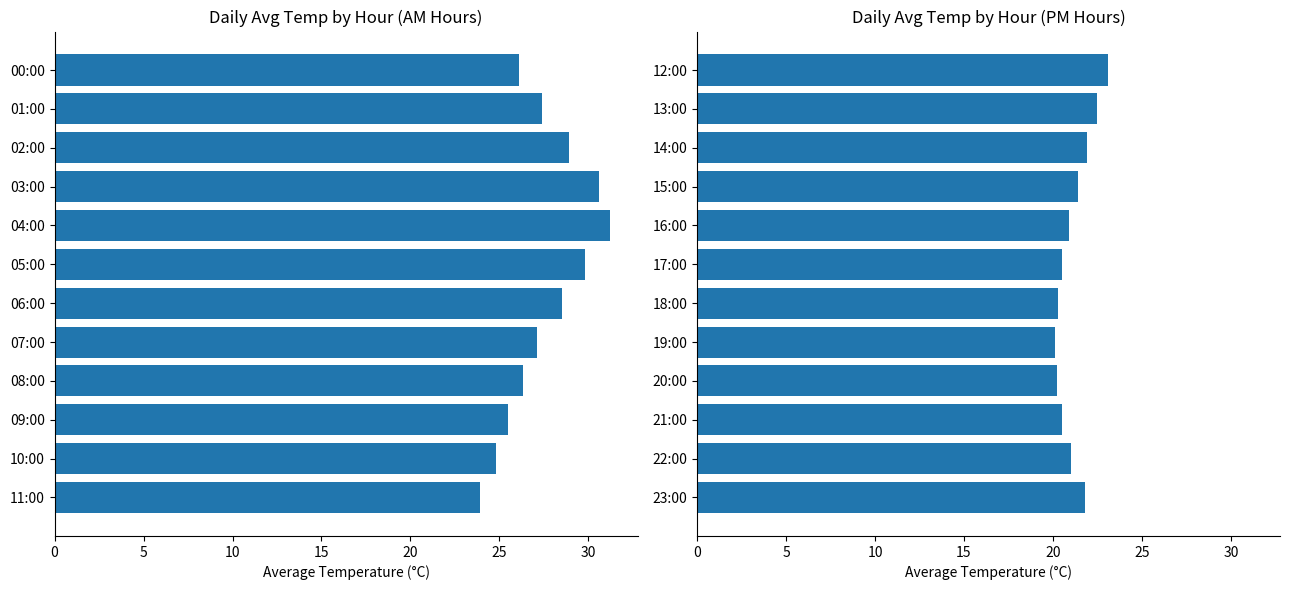

How many distinct data groups are displayed?

1